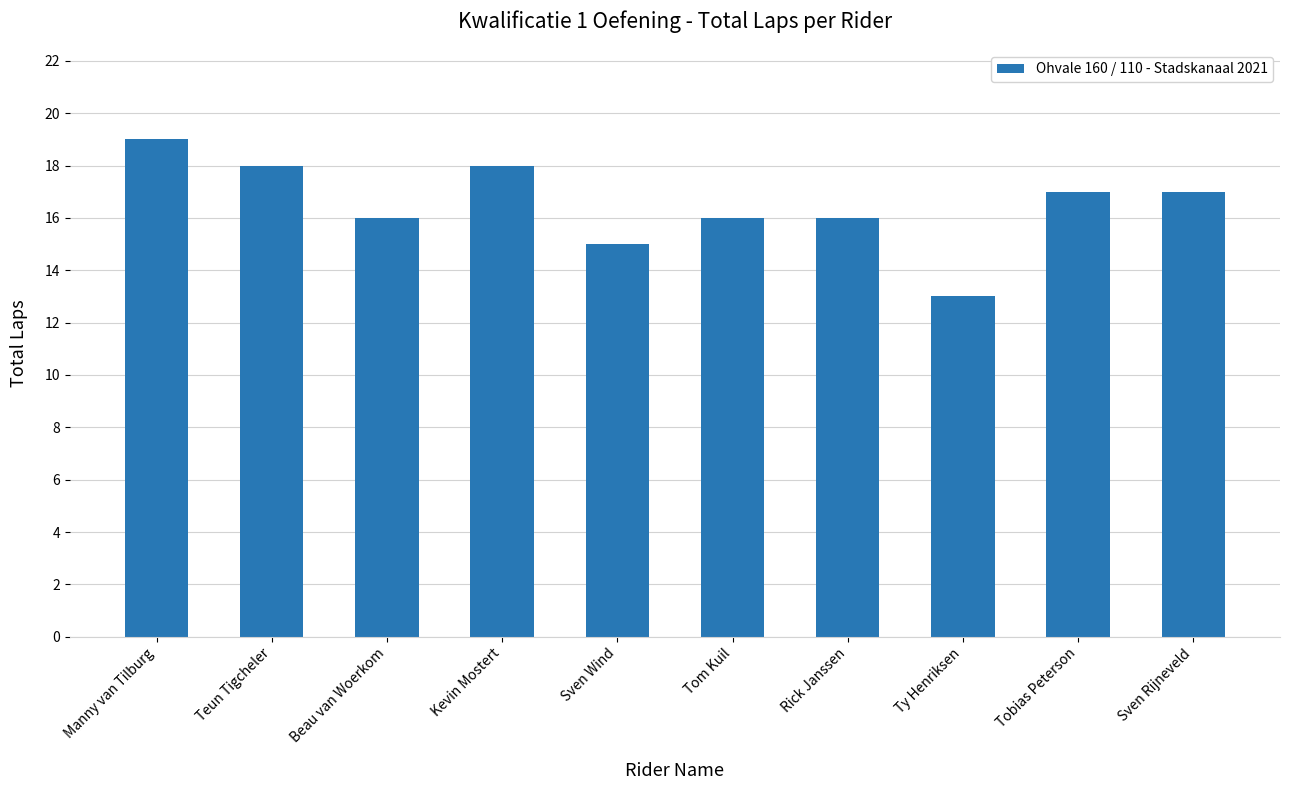

Reading right to left, what are all the values shown in this chart?

Sven Rijneveld=17	Tobias Peterson=17	Ty Henriksen=13	Rick Janssen=16	Tom Kuil=16	Sven Wind=15	Kevin Mostert=18	Beau van Woerkom=16	Teun Tigcheler=18	Manny van Tilburg=19